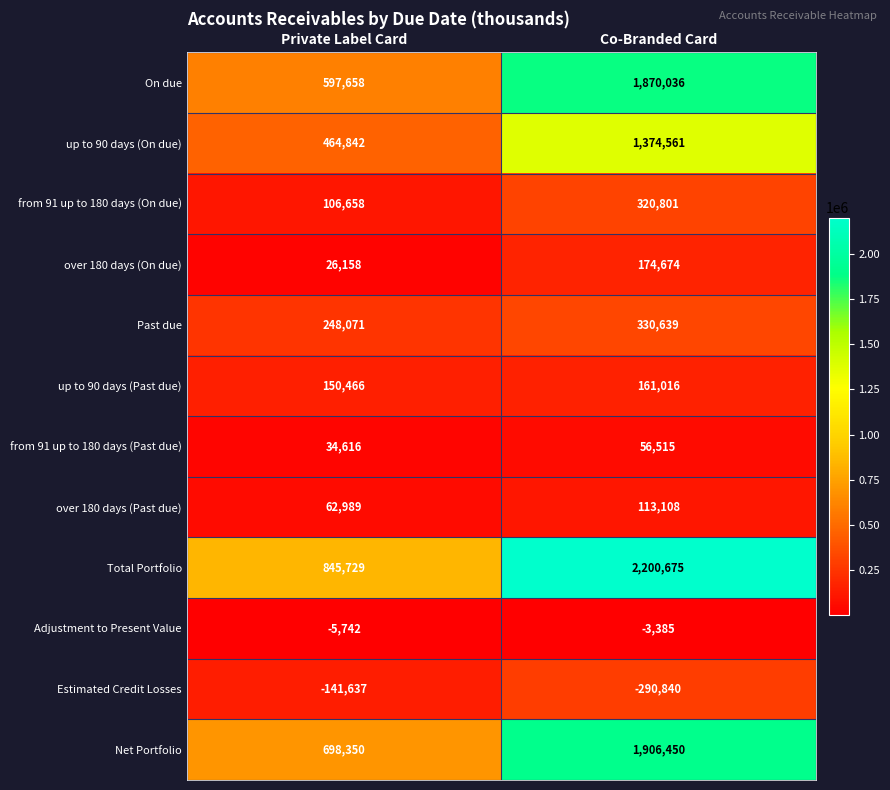

Reading left to right, list all the values displayed in this chart.

On due: Private Label Card=597658	Co-Branded Card=1870036
up to 90 days (On due): Private Label Card=464842	Co-Branded Card=1374561
from 91 up to 180 days (On due): Private Label Card=106658	Co-Branded Card=320801
over 180 days (On due): Private Label Card=26158	Co-Branded Card=174674
Past due: Private Label Card=248071	Co-Branded Card=330639
up to 90 days (Past due): Private Label Card=150466	Co-Branded Card=161016
from 91 up to 180 days (Past due): Private Label Card=34616	Co-Branded Card=56515
over 180 days (Past due): Private Label Card=62989	Co-Branded Card=113108
Total Portfolio: Private Label Card=845729	Co-Branded Card=2200675
Adjustment to Present Value: Private Label Card=-5742	Co-Branded Card=-3385
Estimated Credit Losses: Private Label Card=-141637	Co-Branded Card=-290840
Net Portfolio: Private Label Card=698350	Co-Branded Card=1906450